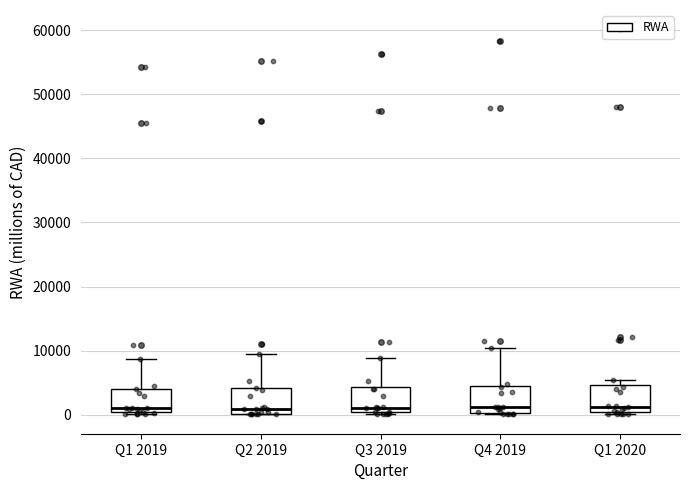

Reading left to right, transcribe this box plot: for each box, give where its median line is, the range the box spans, and where its two whiskers end, as read against the y-axis. The values are not printed on the chart, so give them approximately, as read against the axis.

Q1 2019: median 1000, box 0 to 4000, whiskers 0 (just below the box's lower edge) to 9000
Q2 2019: median 1000, box 0 to 4000, whiskers 0 to 9000
Q3 2019: median 1000, box 0 to 4000, whiskers 0 (just below the box's lower edge) to 9000
Q4 2019: median 1000, box 0 to 4000, whiskers 0 to 10000
Q1 2020: median 1000, box 0 to 5000, whiskers 0 (just below the box's lower edge) to 5000 (just above the box's upper edge)